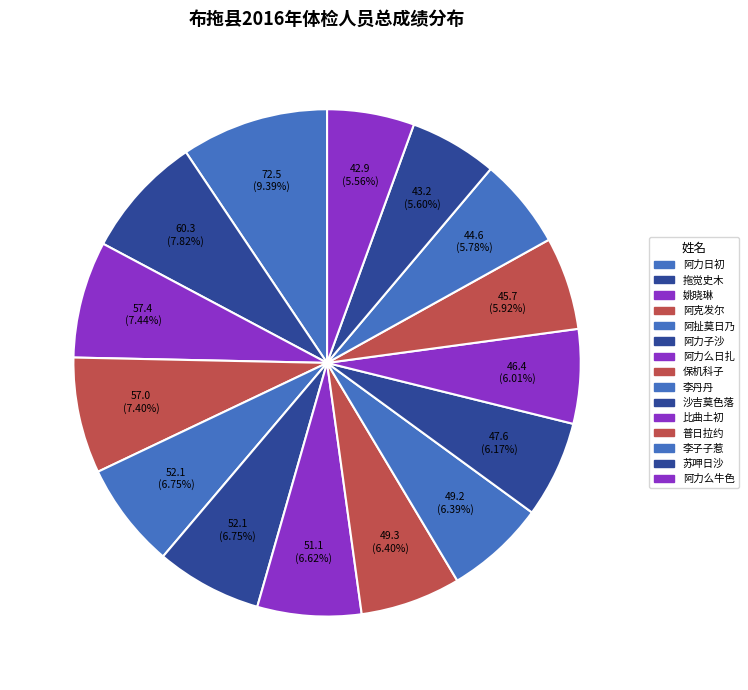

How many slices are in this pie chart?

15